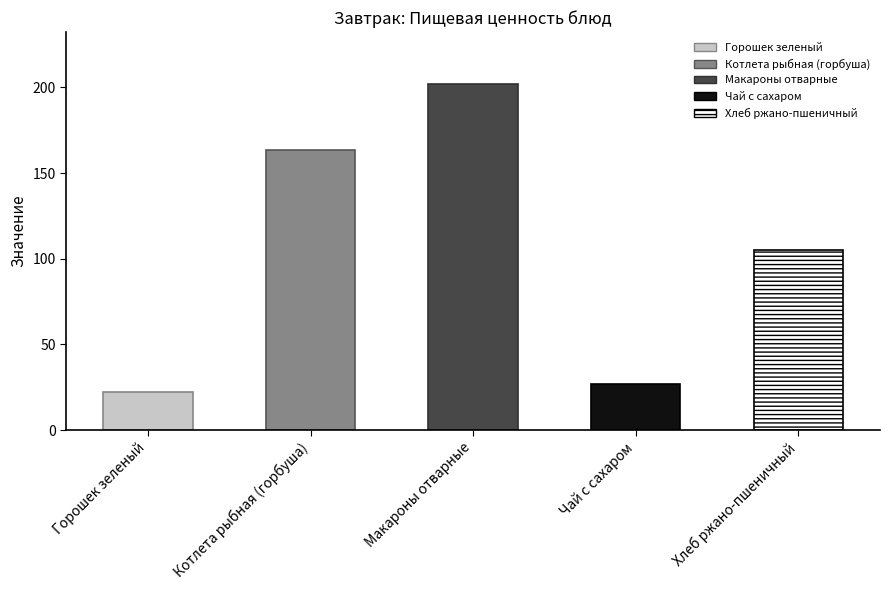

What is the spread (max minus min) of values at Чай с сахаром?

26.8